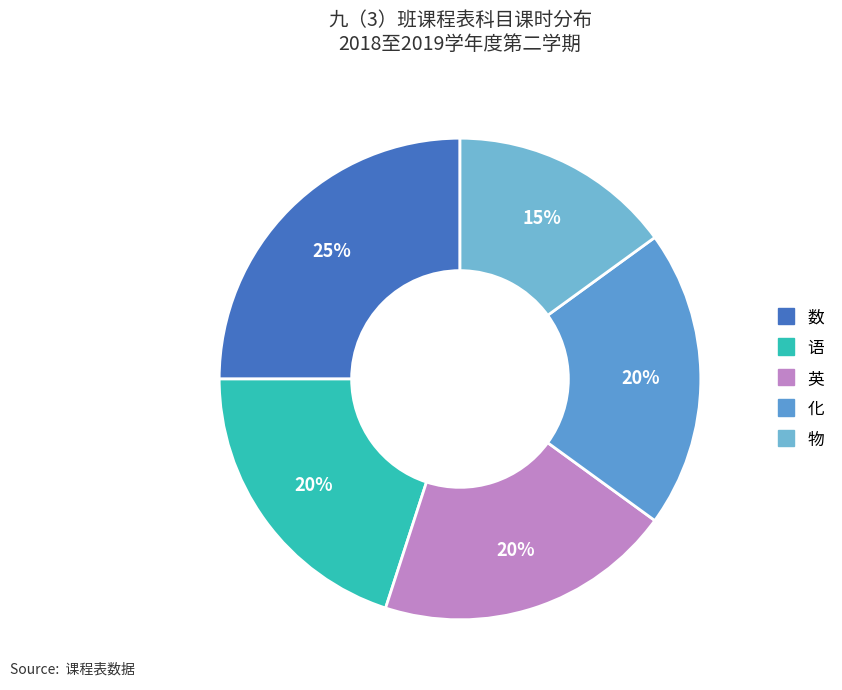

Does 数 represent more than half of the total?

No